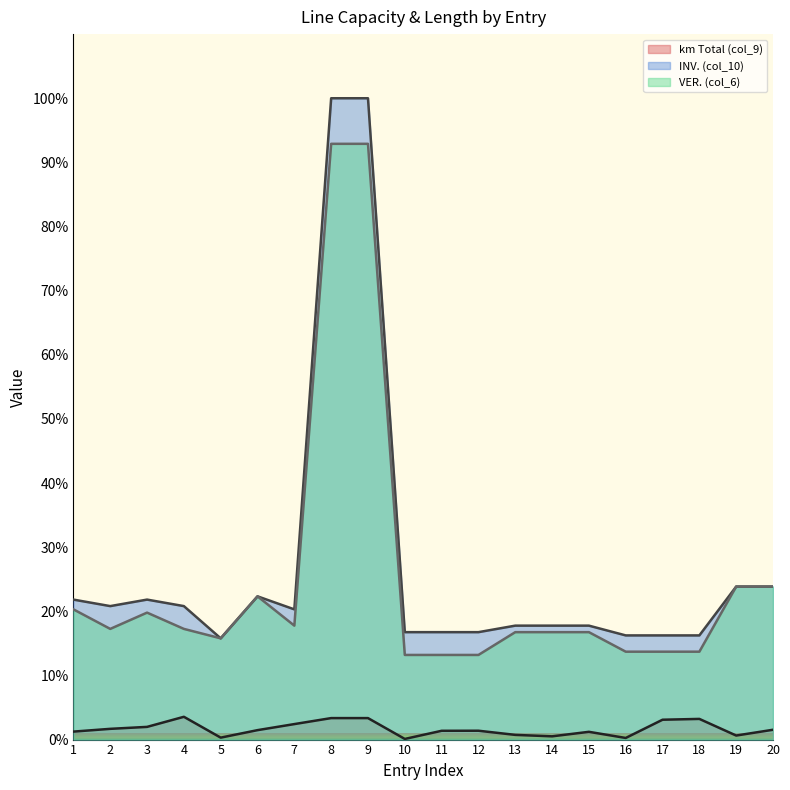

Which series has the largest range (max minus min)?

INV. (col_10)